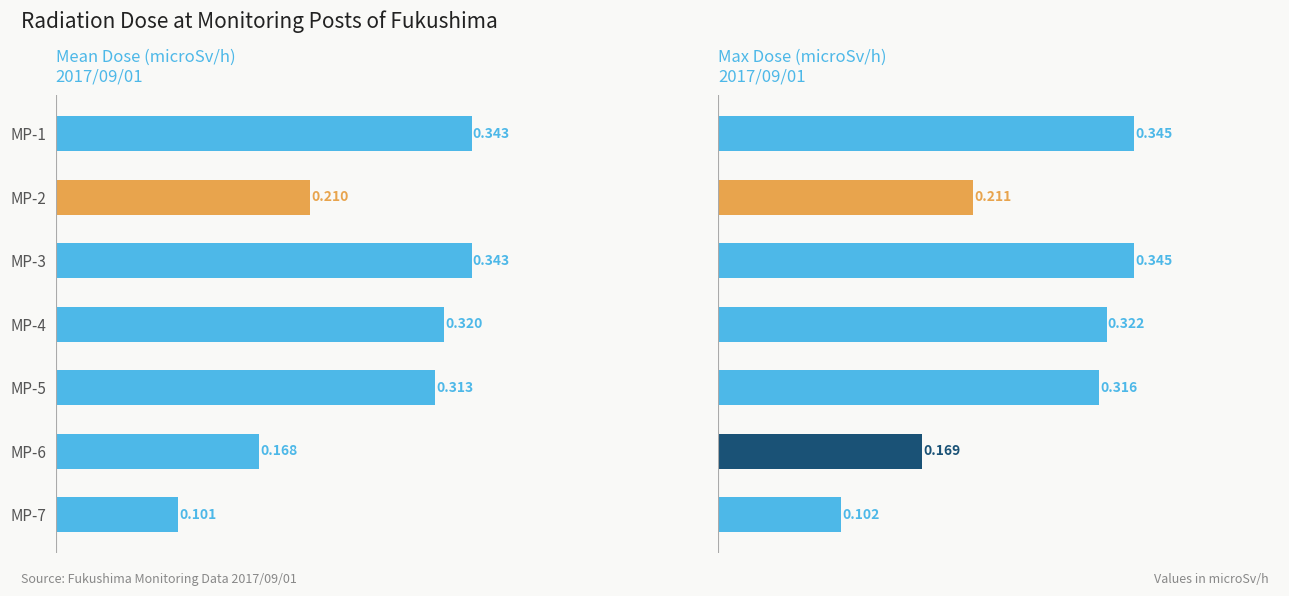

Between MP-5 and MP-7, which series saw the biggest shift?

Max Dose (microSv/h)